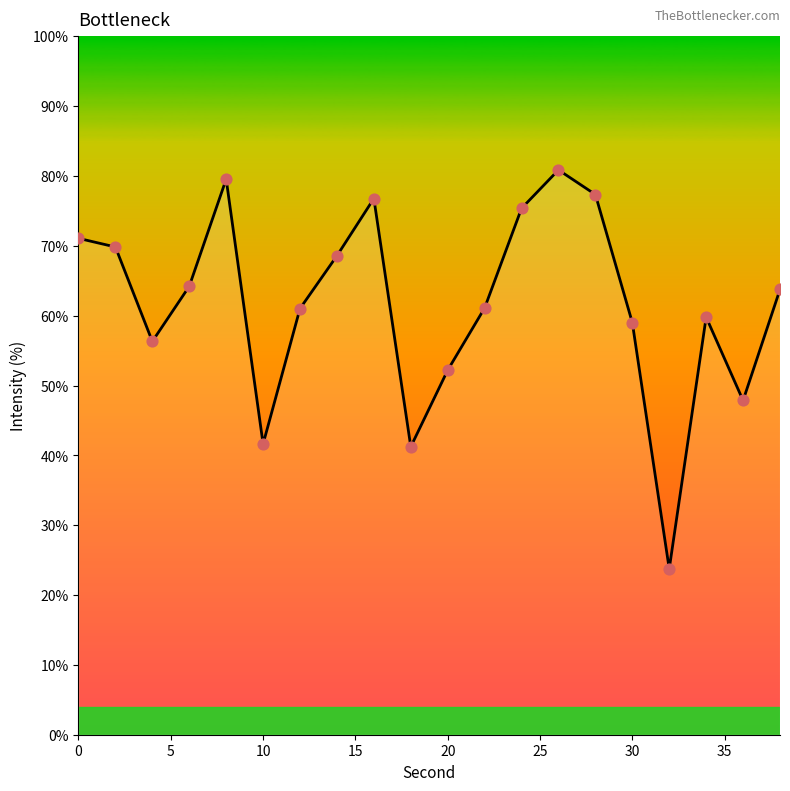

What is the difference between the maximum and minimum values?

57.1